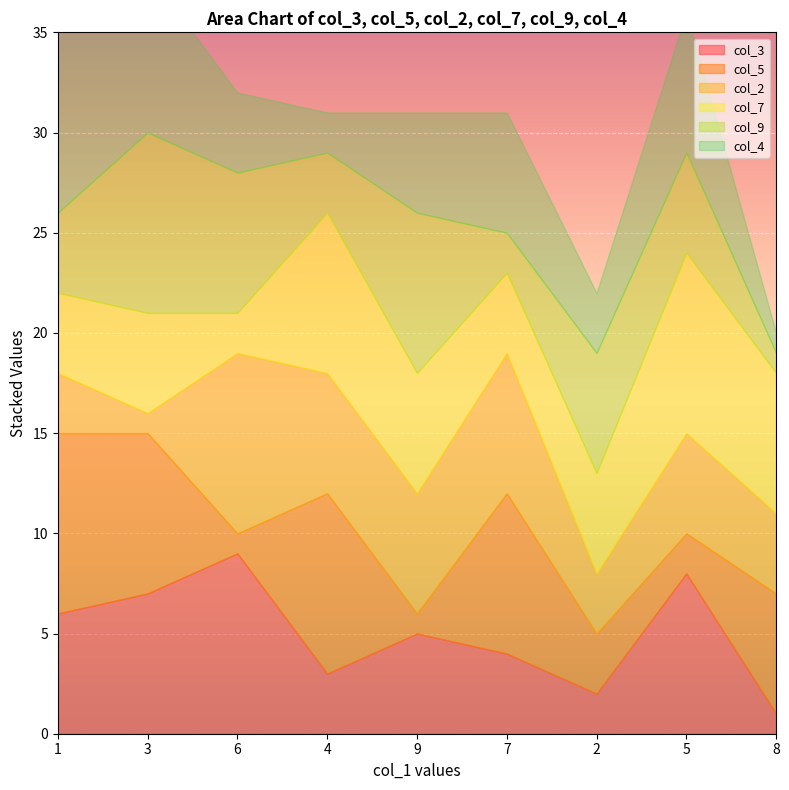

At which category does col_2 reach its first local valley?

3